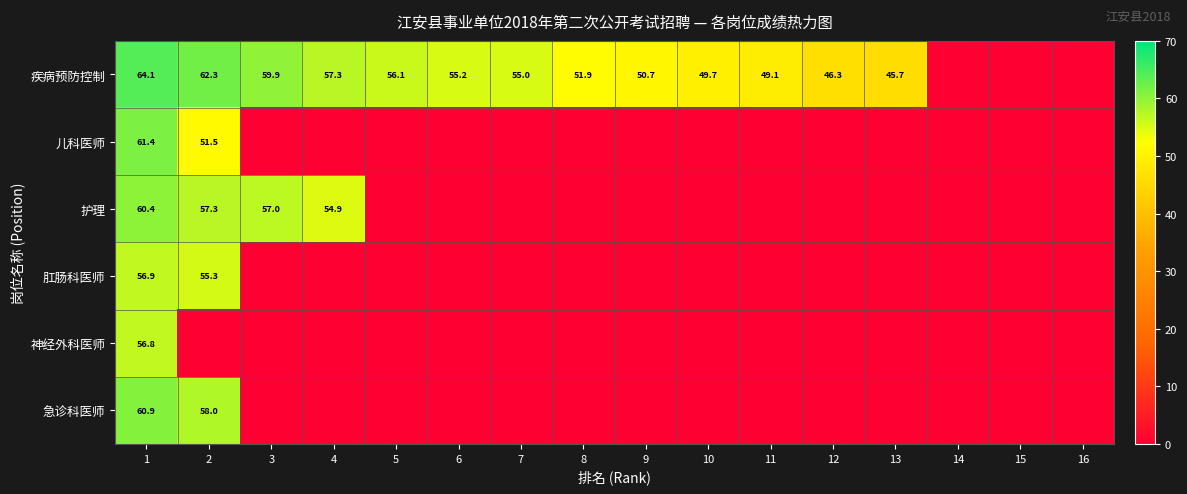

Is it true that 疾病预防控制 equals 76.1 at 10?

False